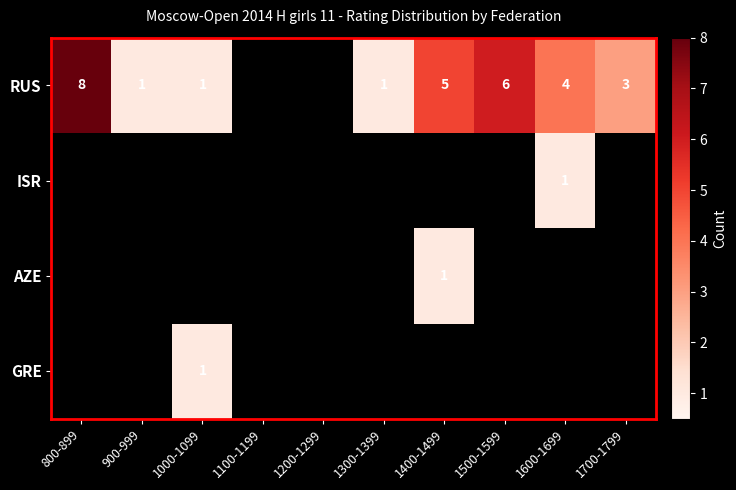

The RUS series shows 8 at 1400-1499. True or false?

False